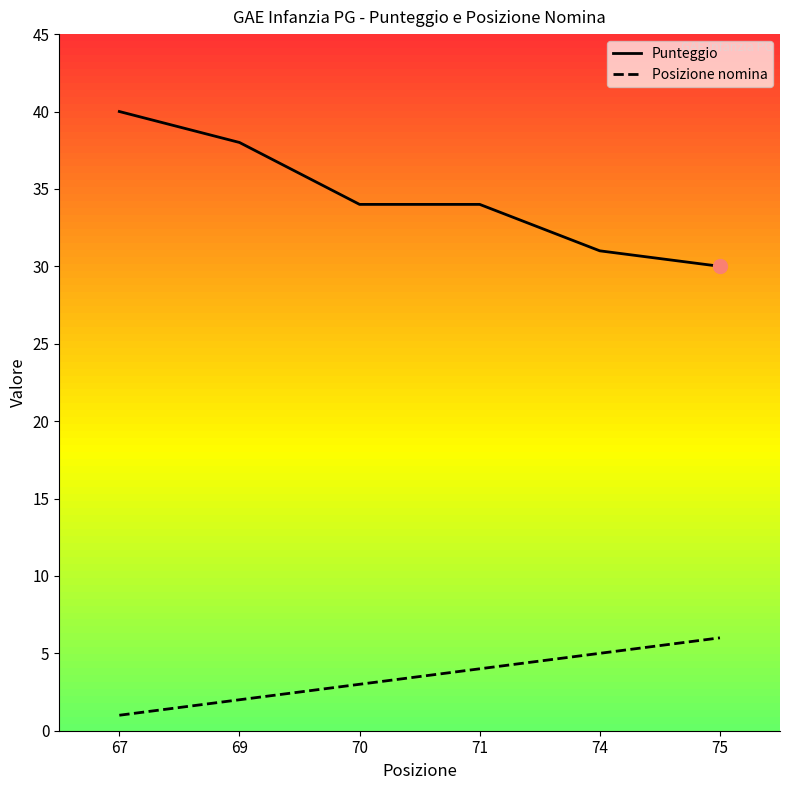

True or false: Punteggio and Posizione nomina cross at least once.

False